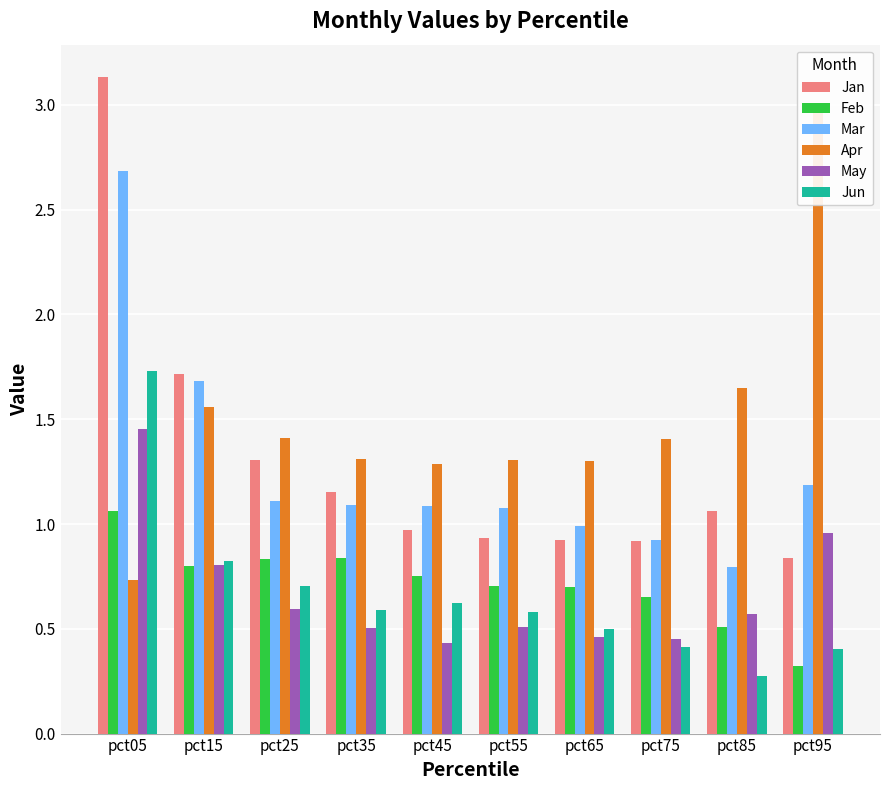

Where does the Jan series first go above 1?

pct05